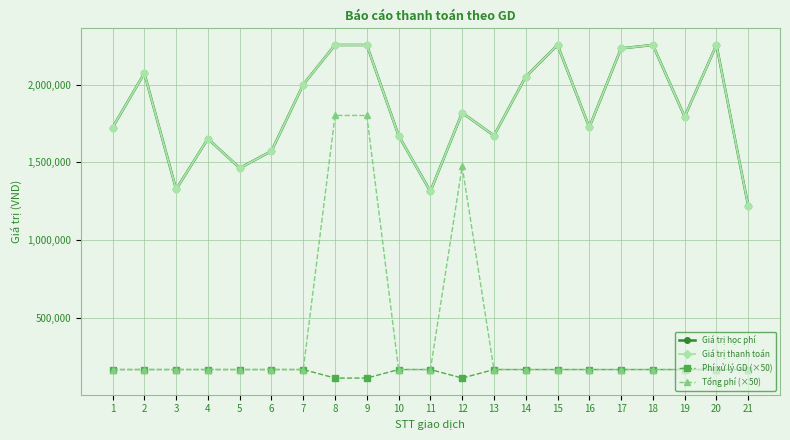

Does the chart have visible grid lines?

Yes